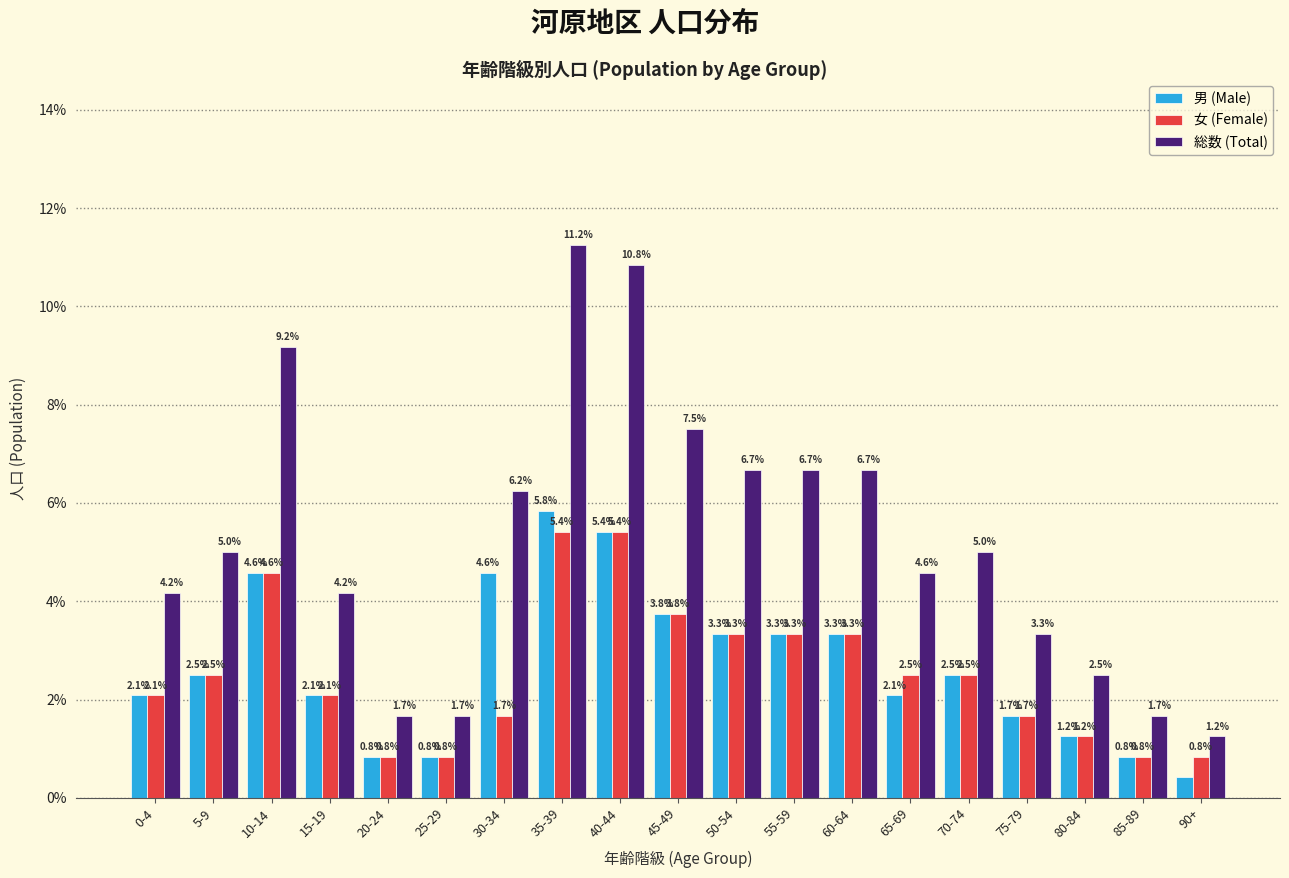

At which label does 男 (Male) first exceed 2?

0-4